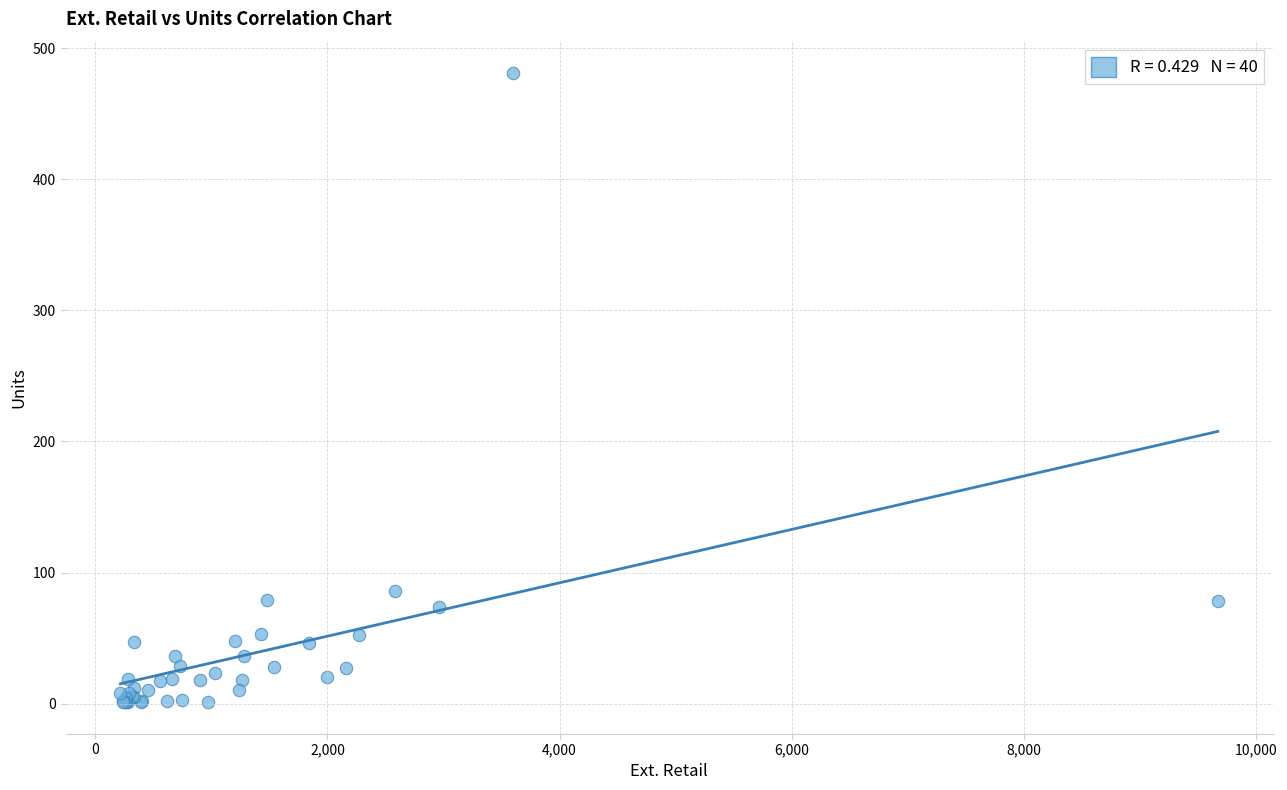

What Y value in the scatter plot is closest to 241?

86